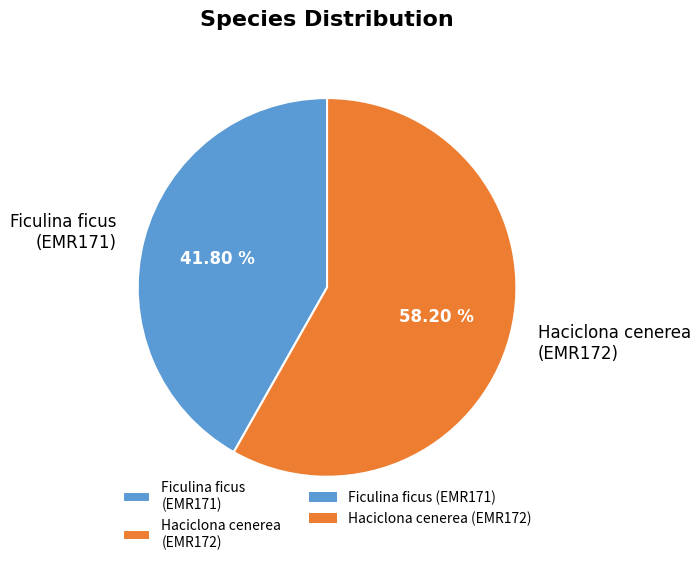

What is the majority slice?

Haciclona cenerea (EMR172)